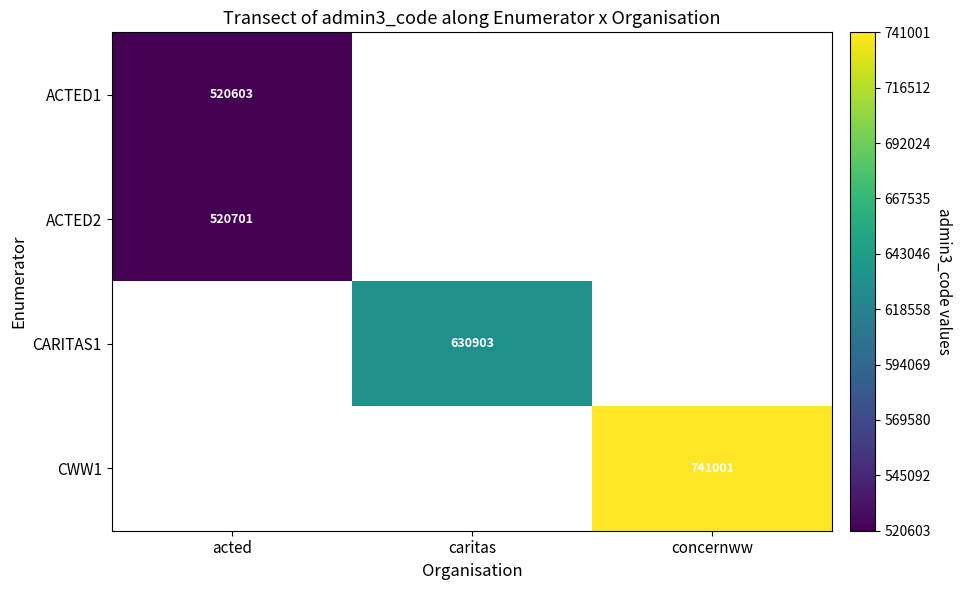

The ACTED1 series shows 520603 at acted. True or false?

True